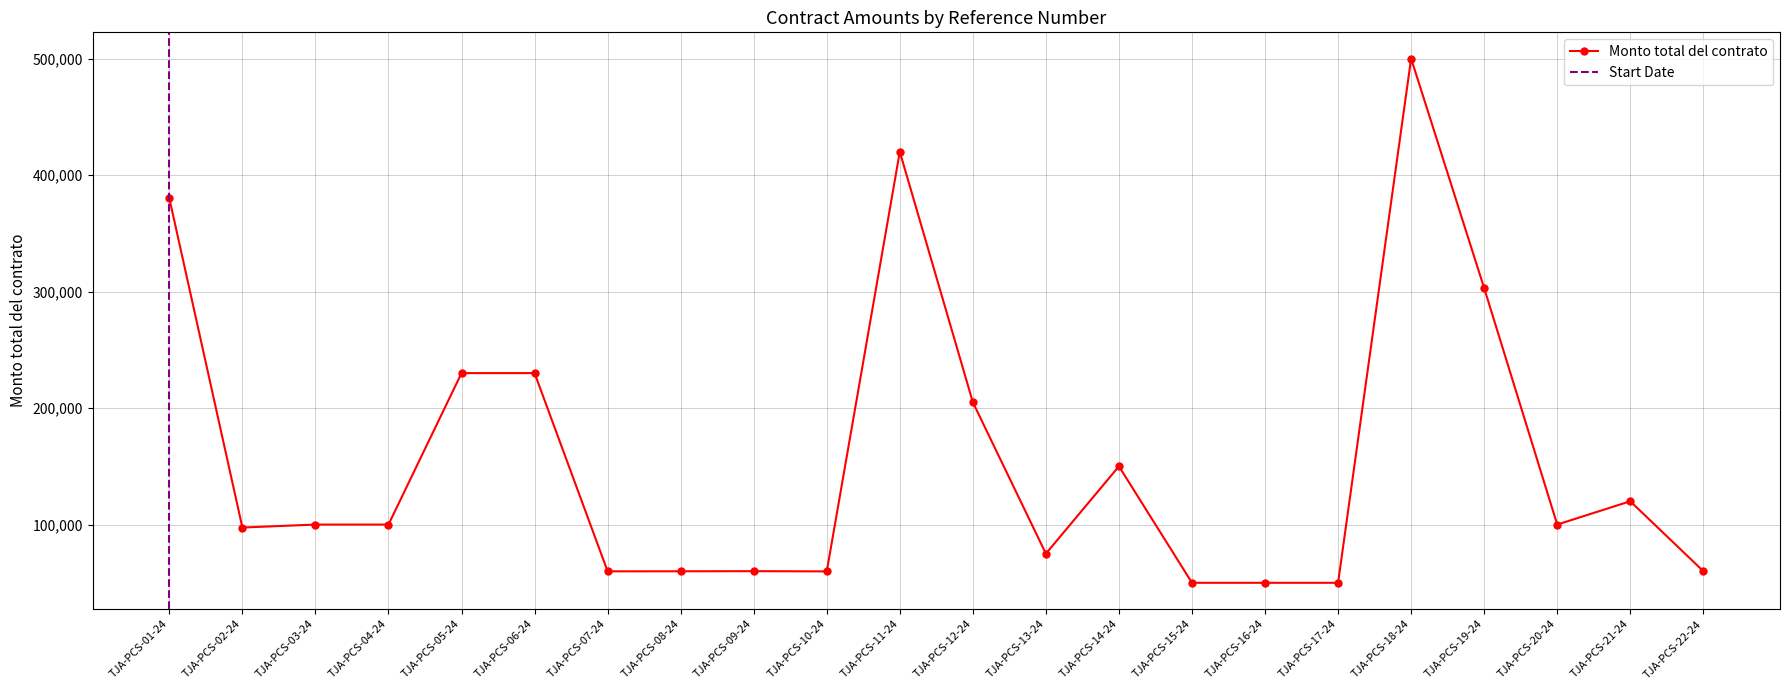

How many points are higher than both their immediate neighbors (excluding endpoints)?

5